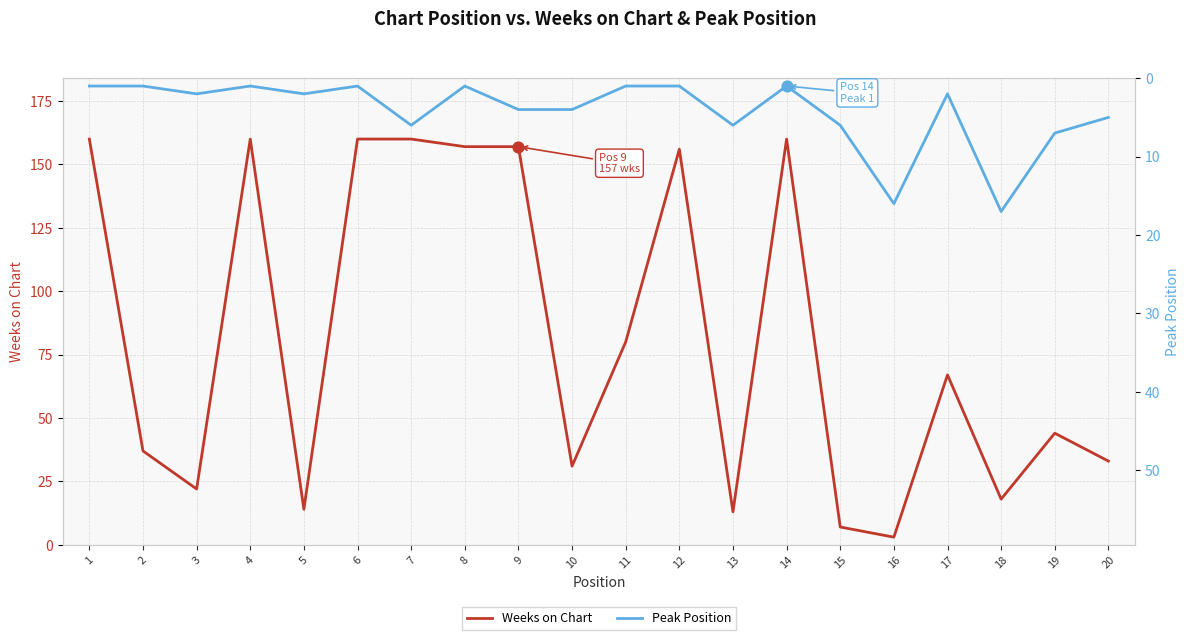

What are all the series names shown in the legend?

Weeks on Chart, Peak Position